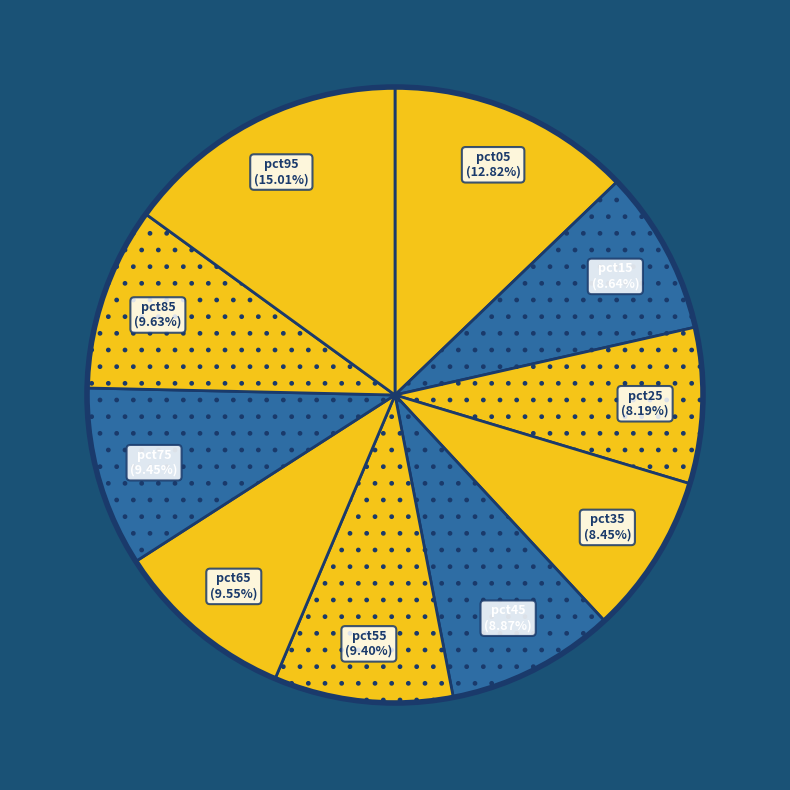

How many slices are in this pie chart?

10